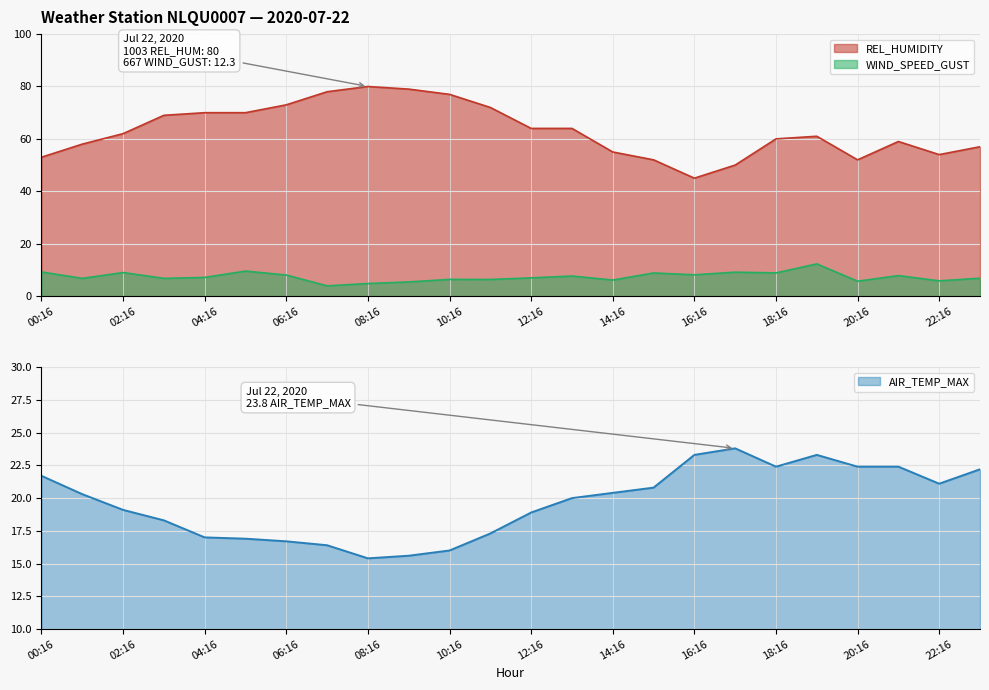

Reading left to right, list all the values displayed in this chart.

WIND_SPEED_GUST: 9.2	6.8	9.0	6.8	7.1	9.5	8.0	3.9	4.8	5.4	6.4	6.3	6.9	7.6	6.1	8.8	8.1	9.1	8.8	12.3	5.7	7.8	5.8	6.8
REL_HUMIDITY: 53.0	58.0	62.0	69.0	70.0	70.0	73.0	78.0	80.0	79.0	77.0	72.0	64.0	64.0	55.0	52.0	45.0	50.0	60.0	61.0	52.0	59.0	54.0	57.0
AIR_TEMP_MAX: 21.7	20.3	19.1	18.3	17.0	16.9	16.7	16.4	15.4	15.6	16.0	17.3	18.9	20.0	20.4	20.8	23.3	23.8	22.4	23.3	22.4	22.4	21.1	22.2